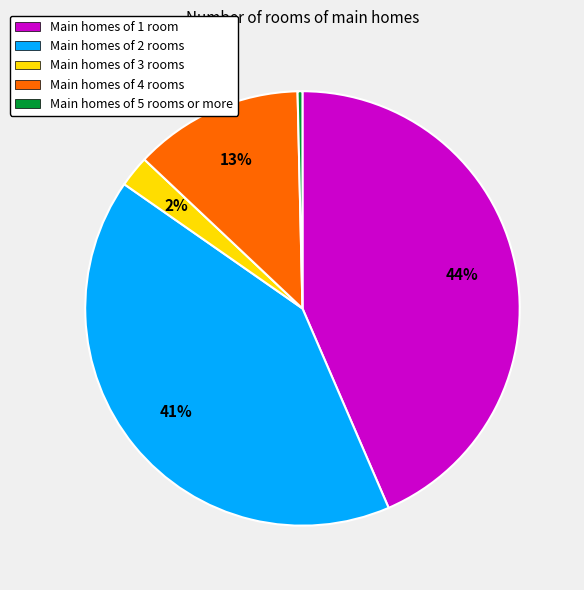

Which has a higher value, Main homes of 2 rooms or Main homes of 3 rooms?

Main homes of 2 rooms